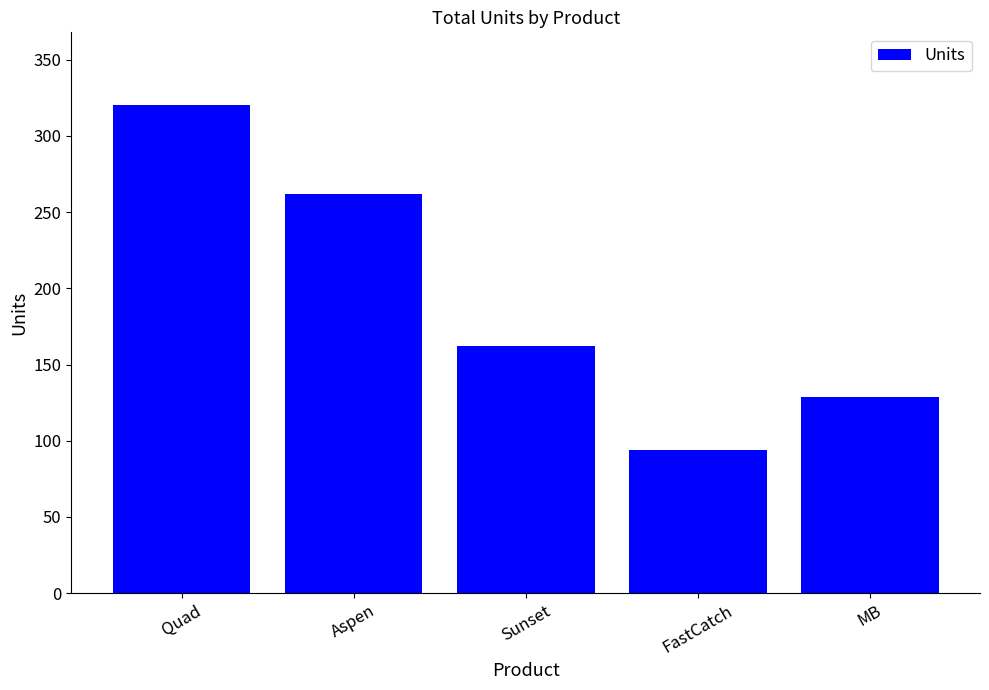

How many data points are less than 162?

2